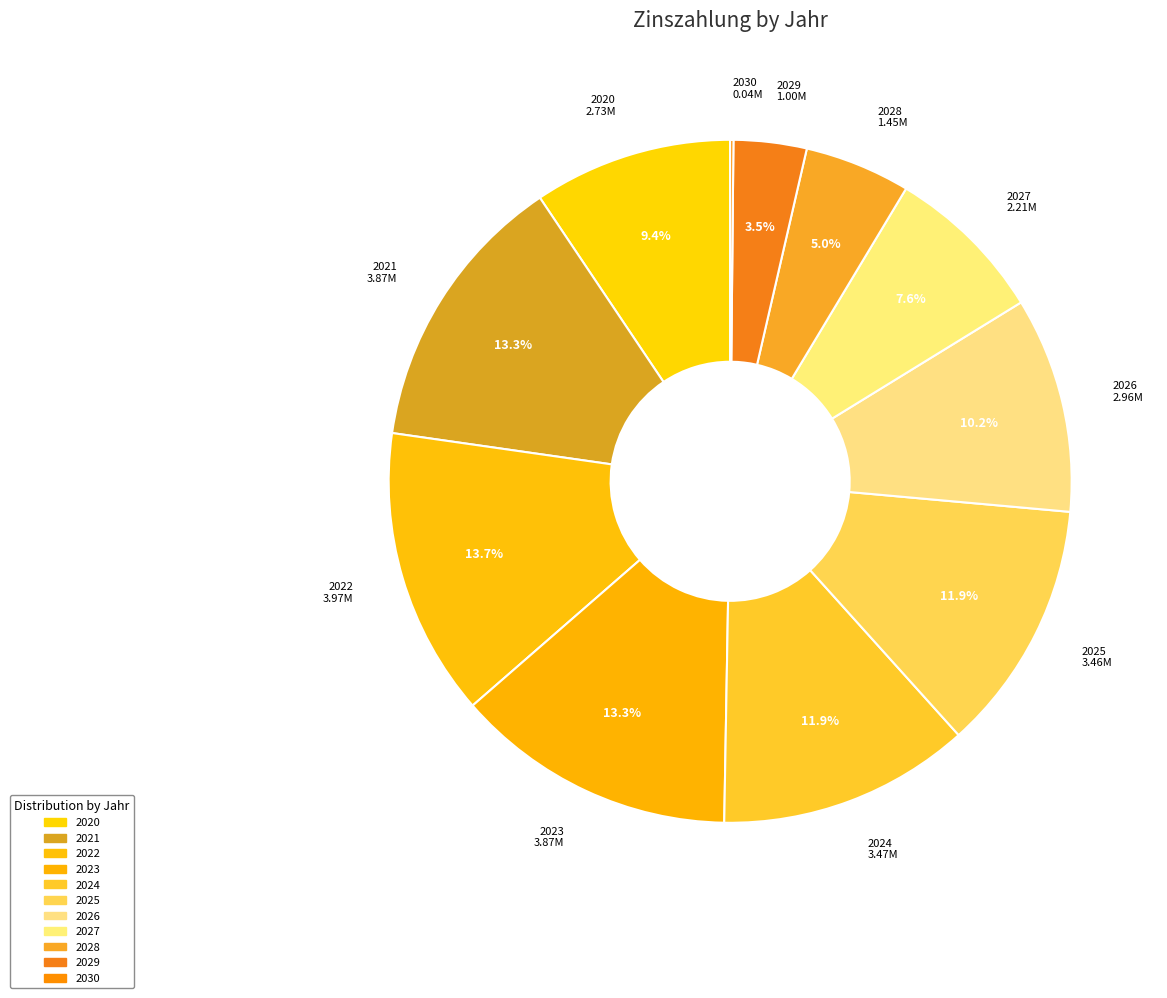

How many slices are in this pie chart?

11